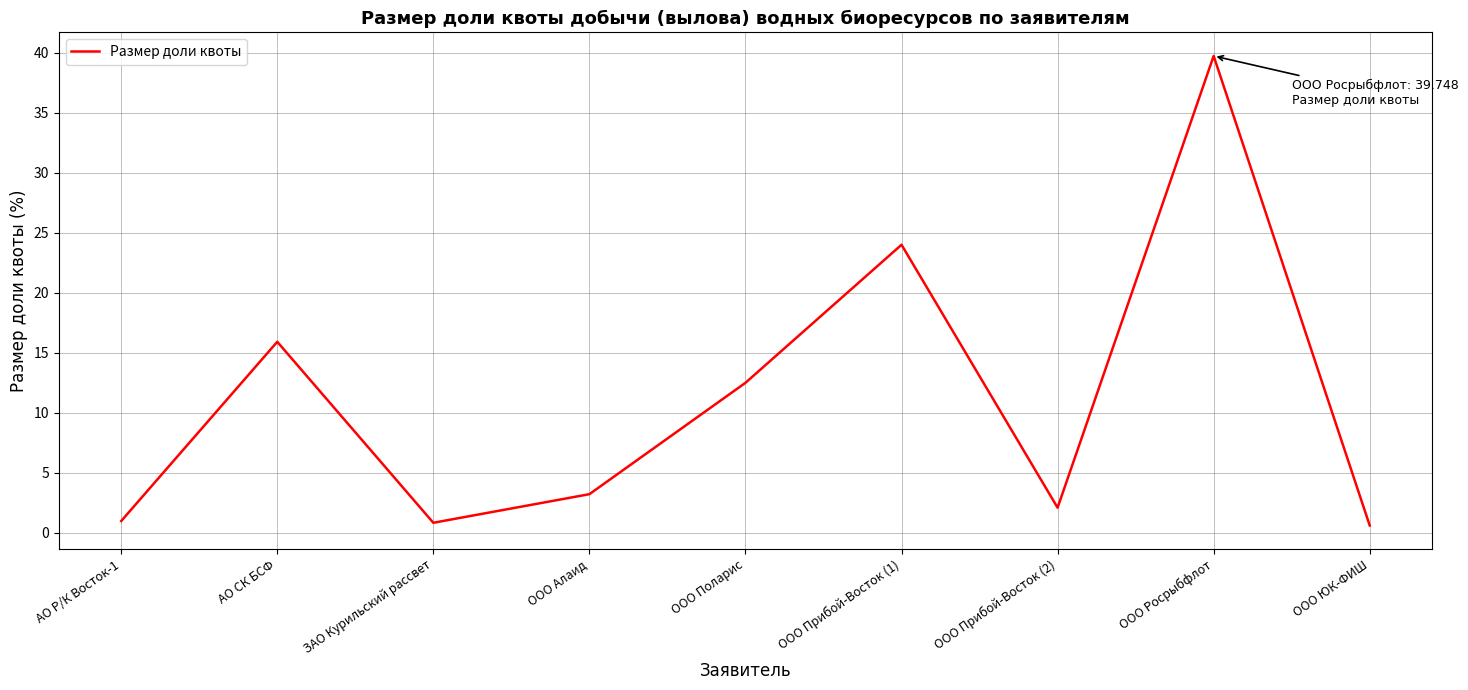

What is the difference between the values at ООО Росрыбфлот and АО Р/К Восток-1?

38.8